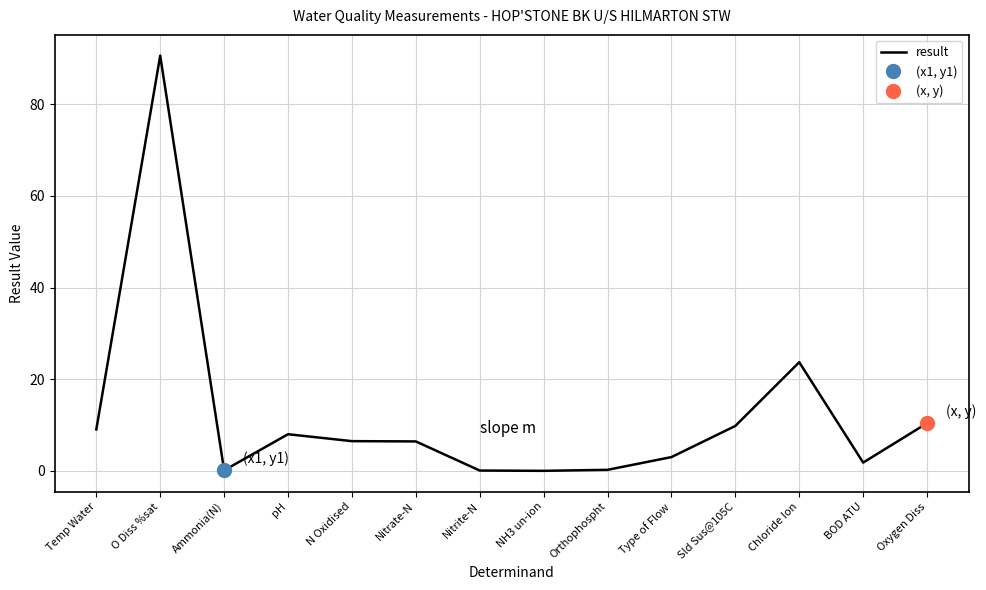

How many lines are shown in the chart?

1